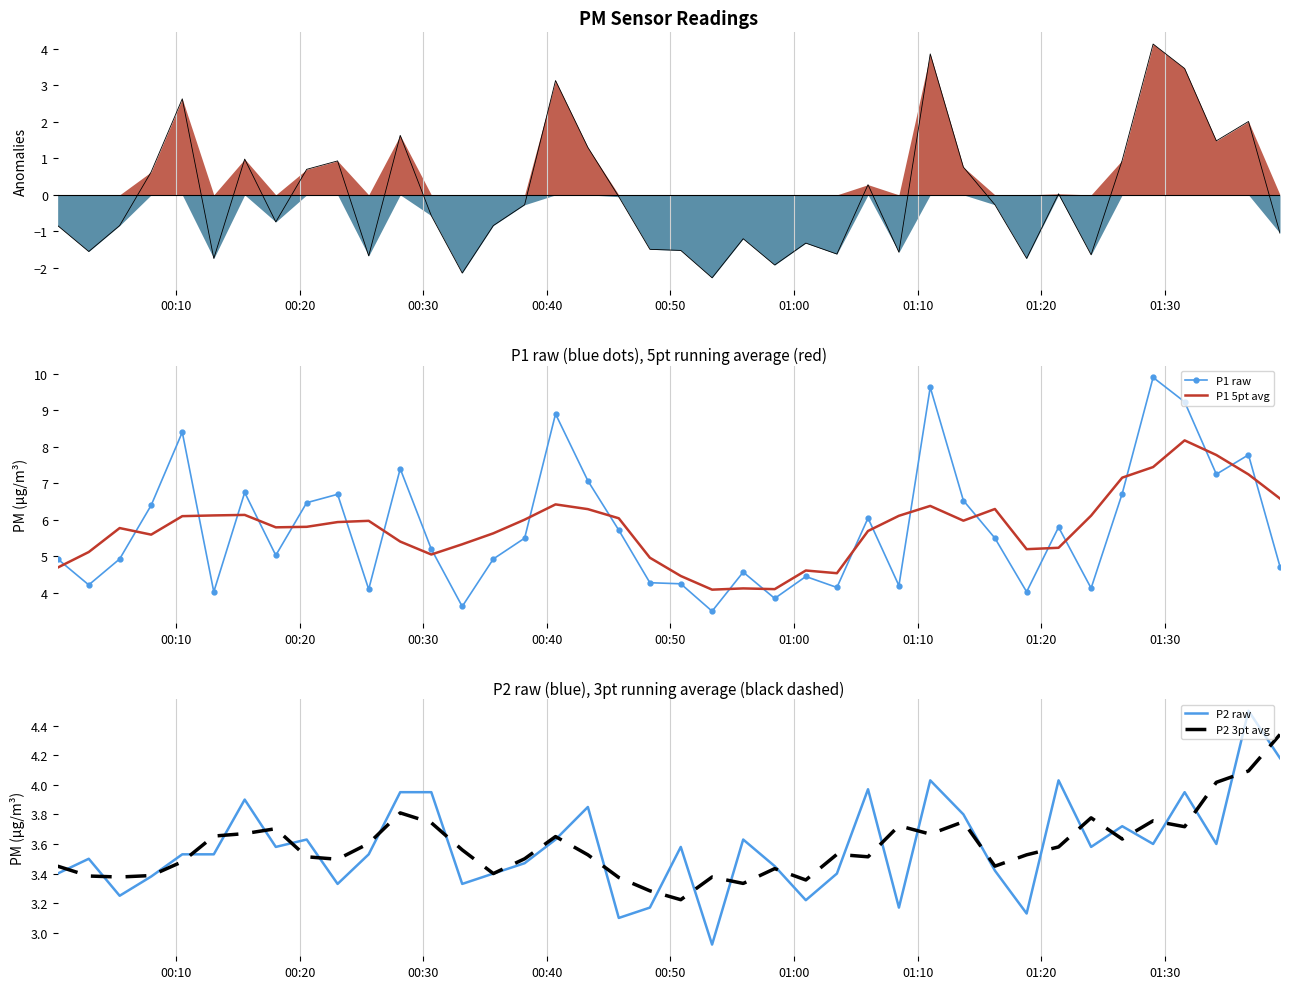

Reading left to right, list all the values displayed in this chart.

P1 anomaly line: -0.8	-1.6	-0.8	0.6	2.6	-1.7	1.0	-0.7	0.7	0.9	-1.7	1.6	-0.6	-2.1	-0.8	-0.3	3.1	1.3	-0.1	-1.5	-1.5	-2.3	-1.2	-1.9	-1.3	-1.6	0.3	-1.6	3.9	0.8	-0.3	-1.7	0.0	-1.6	0.9	4.1	3.5	1.5	2.0	-1.1
P1 raw: 4.9	4.2	4.9	6.4	8.4	4.0	6.8	5.0	6.5	6.7	4.1	7.4	5.2	3.6	4.9	5.5	8.9	7.1	5.7	4.3	4.2	3.5	4.6	3.9	4.5	4.2	6.0	4.2	9.6	6.5	5.5	4.0	5.8	4.1	6.7	9.9	9.2	7.2	7.8	4.7
P1 5pt avg: 4.7	5.1	5.8	5.6	6.1	6.1	6.1	5.8	5.8	5.9	6.0	5.4	5.1	5.3	5.6	6.0	6.4	6.3	6.0	5.0	4.5	4.1	4.1	4.1	4.6	4.5	5.7	6.1	6.4	6.0	6.3	5.2	5.2	6.1	7.2	7.4	8.2	7.8	7.2	6.6
P2 raw: 3.4	3.5	3.2	3.4	3.5	3.5	3.9	3.6	3.6	3.3	3.5	4.0	4.0	3.3	3.4	3.5	3.6	3.9	3.1	3.2	3.6	2.9	3.6	3.5	3.2	3.4	4.0	3.2	4.0	3.8	3.4	3.1	4.0	3.6	3.7	3.6	4.0	3.6	4.5	4.2
P2 3pt avg: 3.5	3.4	3.4	3.4	3.5	3.7	3.7	3.7	3.5	3.5	3.6	3.8	3.7	3.6	3.4	3.5	3.6	3.5	3.4	3.3	3.2	3.4	3.3	3.4	3.4	3.5	3.5	3.7	3.7	3.8	3.4	3.5	3.6	3.8	3.6	3.8	3.7	4.0	4.1	4.3